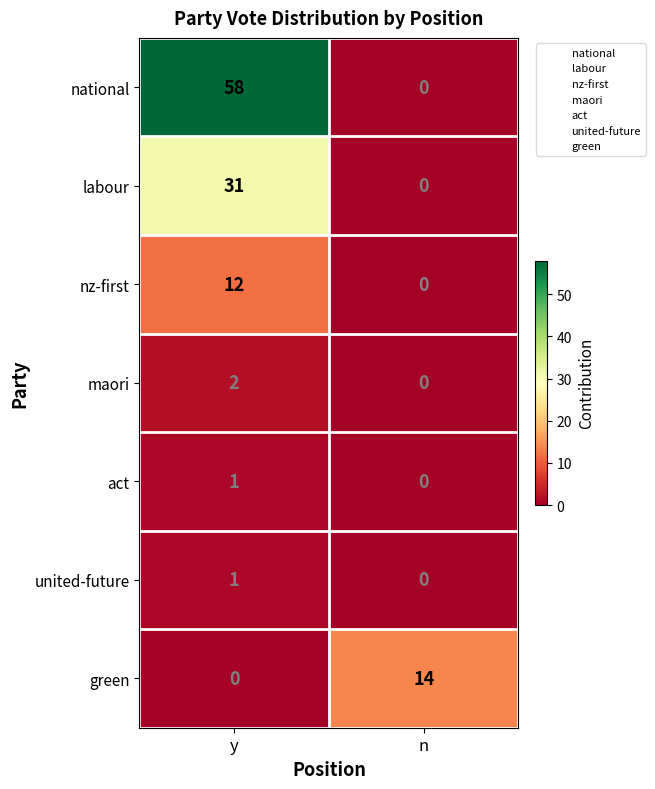

Is it true that green equals 10 at y?

False